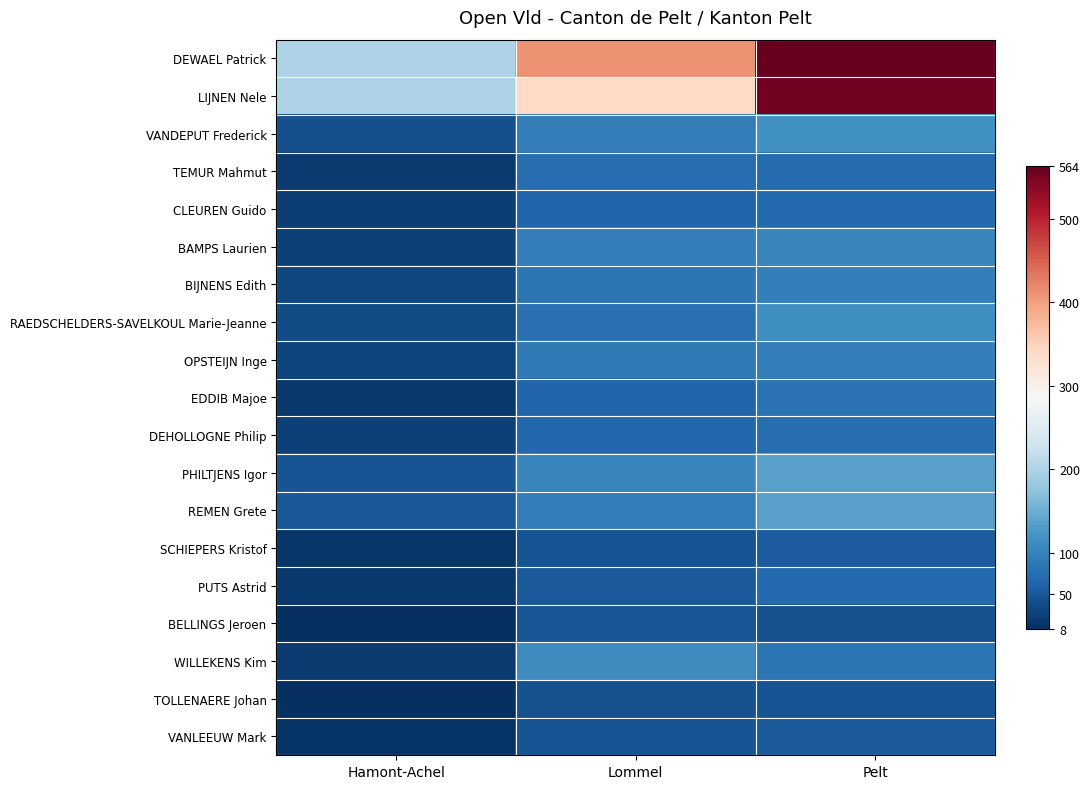

Which series has the largest total across all categories?

DEWAEL Patrick